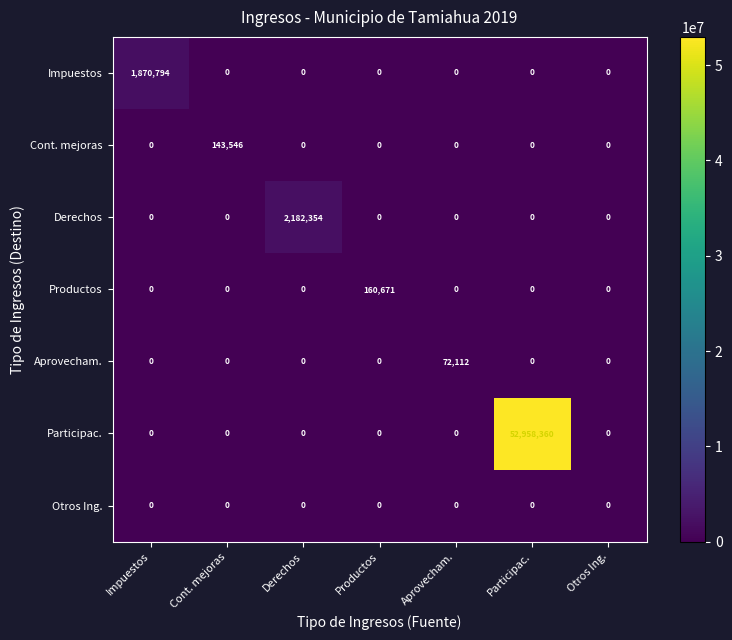

The Aprovecham. series shows 0 at Otros Ing.. True or false?

True